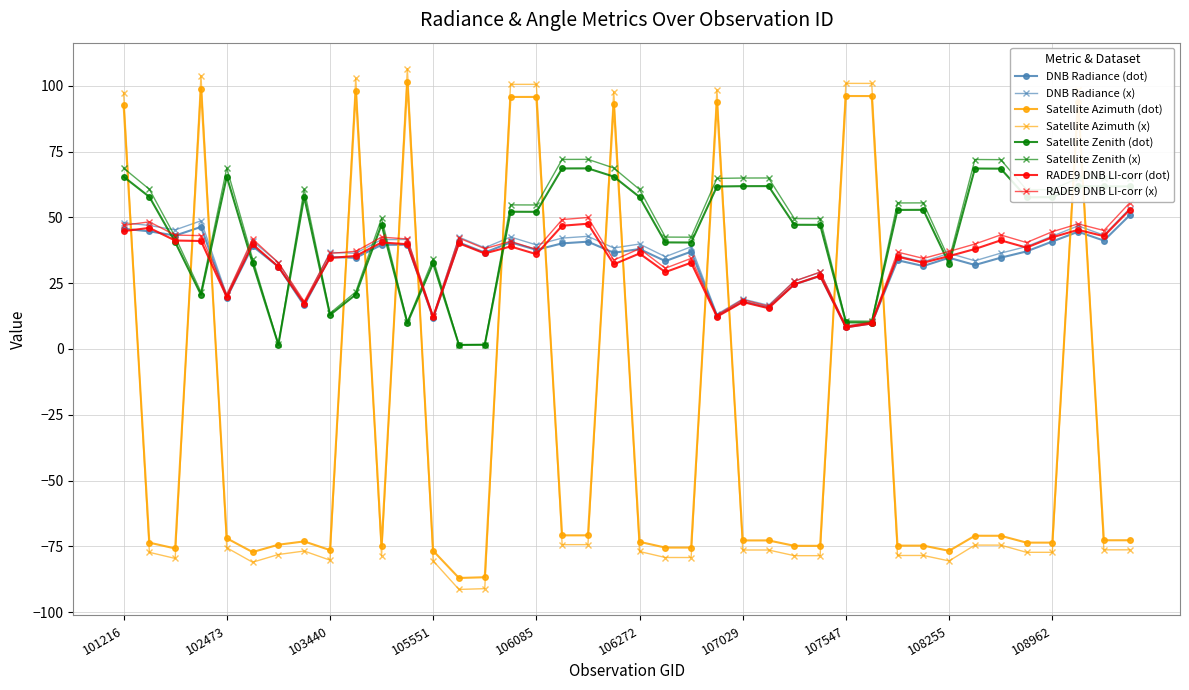

What is the maximum value for DNB Radiance (x)?

53.3